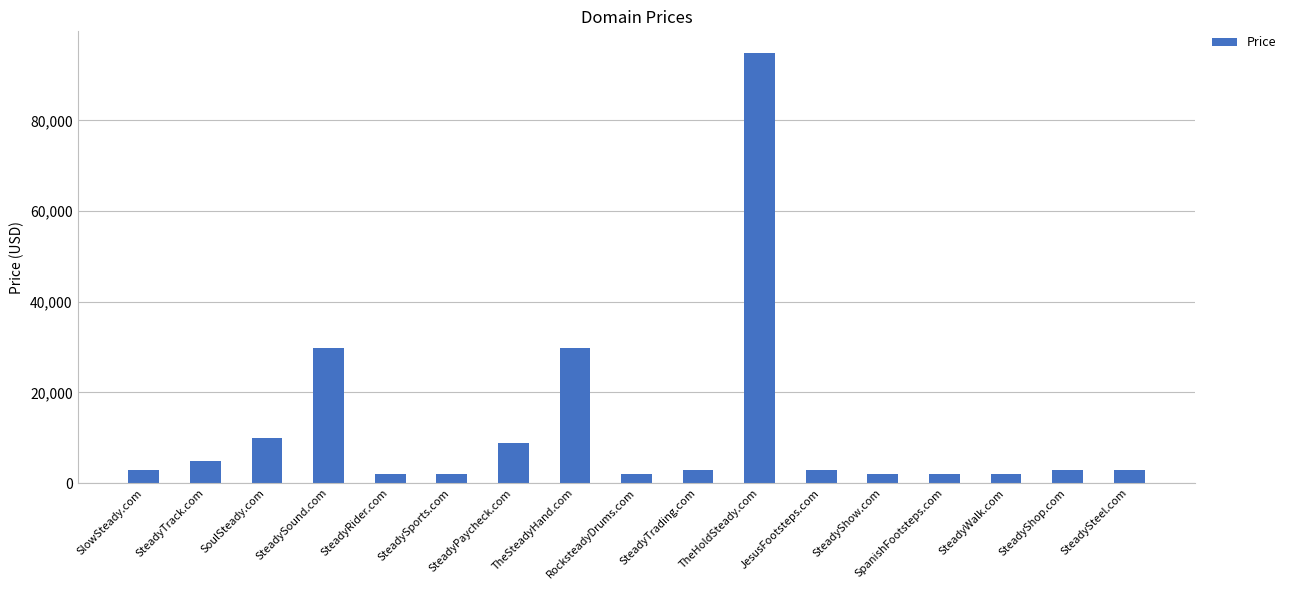

What is the value of the 4th bar from the left?

29888